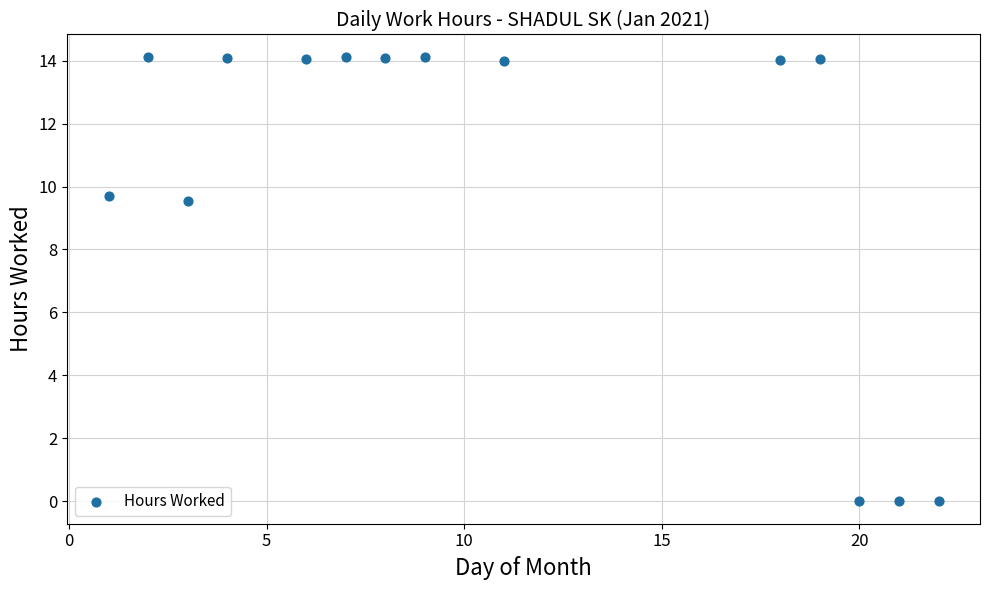

What is the range of Y values (max minus min)?

14.1